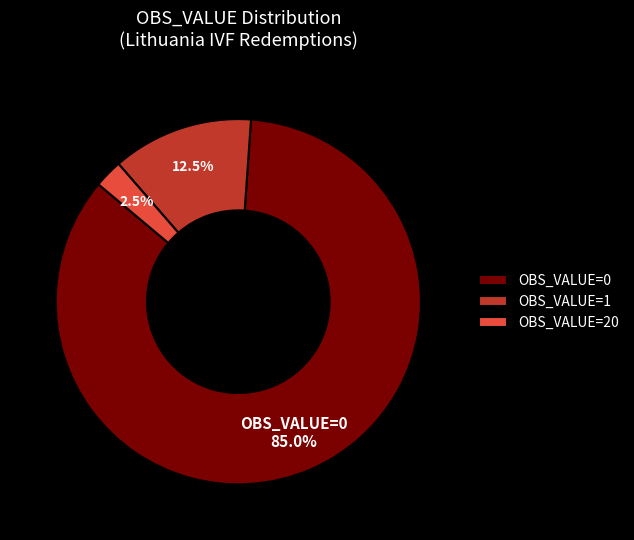

What is the ratio of the value at OBS_VALUE=0 to the value at OBS_VALUE=1?

6.8